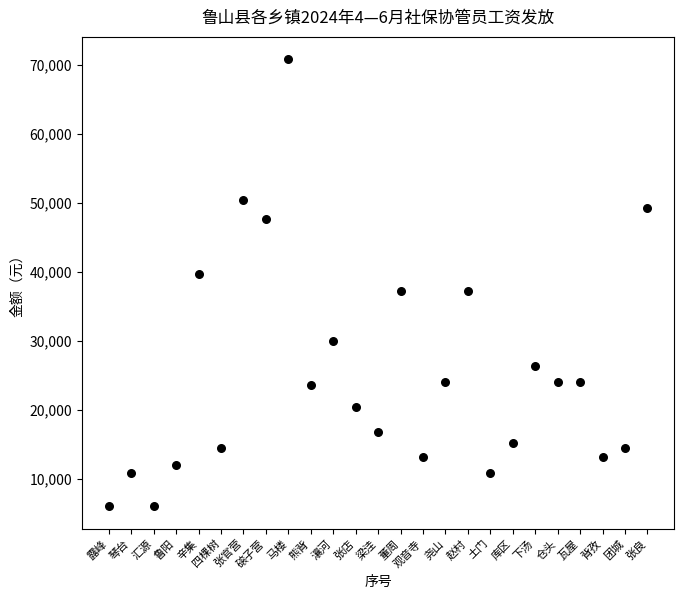

What is the range of Y values (max minus min)?

64800